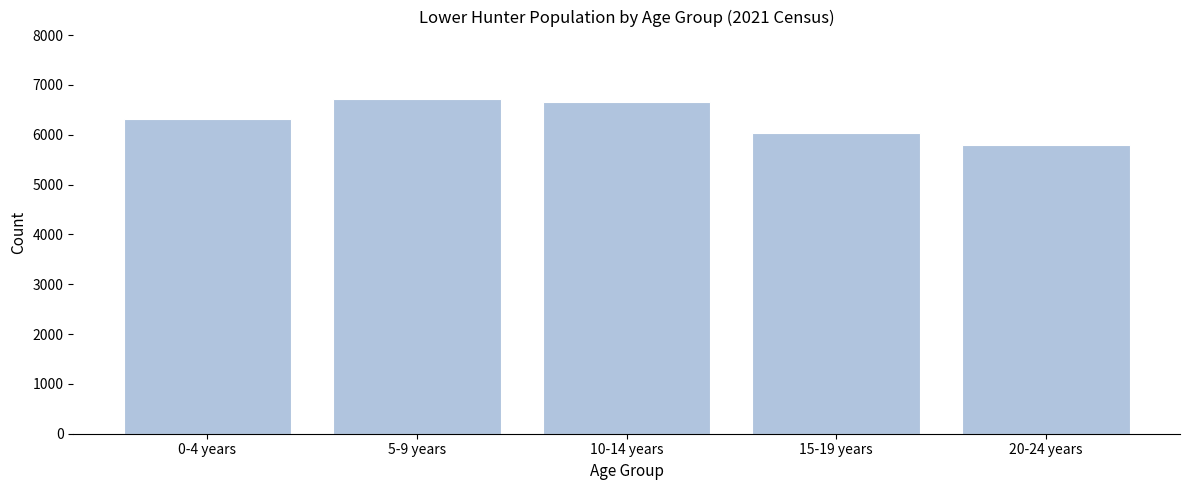

Reading left to right, transcribe all the data shown in this chart.

0-4 years=6309	5-9 years=6727	10-14 years=6657	15-19 years=6037	20-24 years=5789